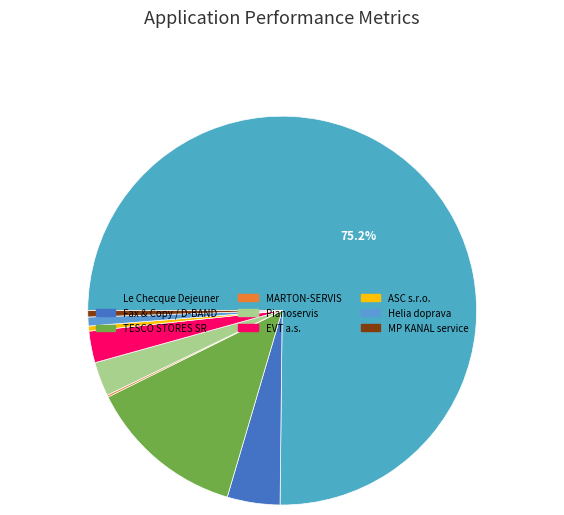

Do Le Checque Dejeuner and Pianoservis together represent more than half of the pie?

Yes